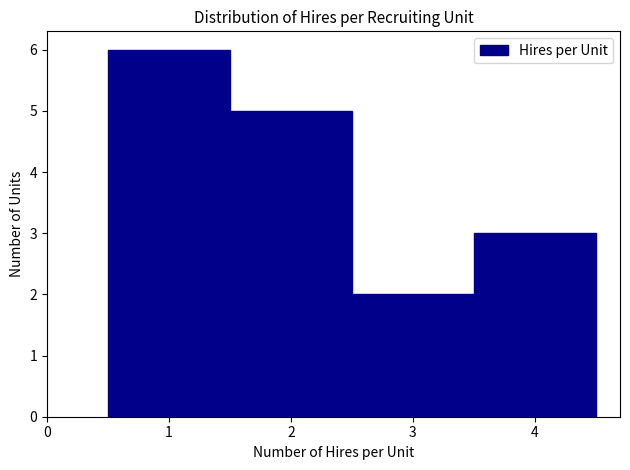

What is the height of the bar covering 3.5 to 4.5 on the x-axis? The values are not printed on the chart, so give them approximately, as read against the axis.

3